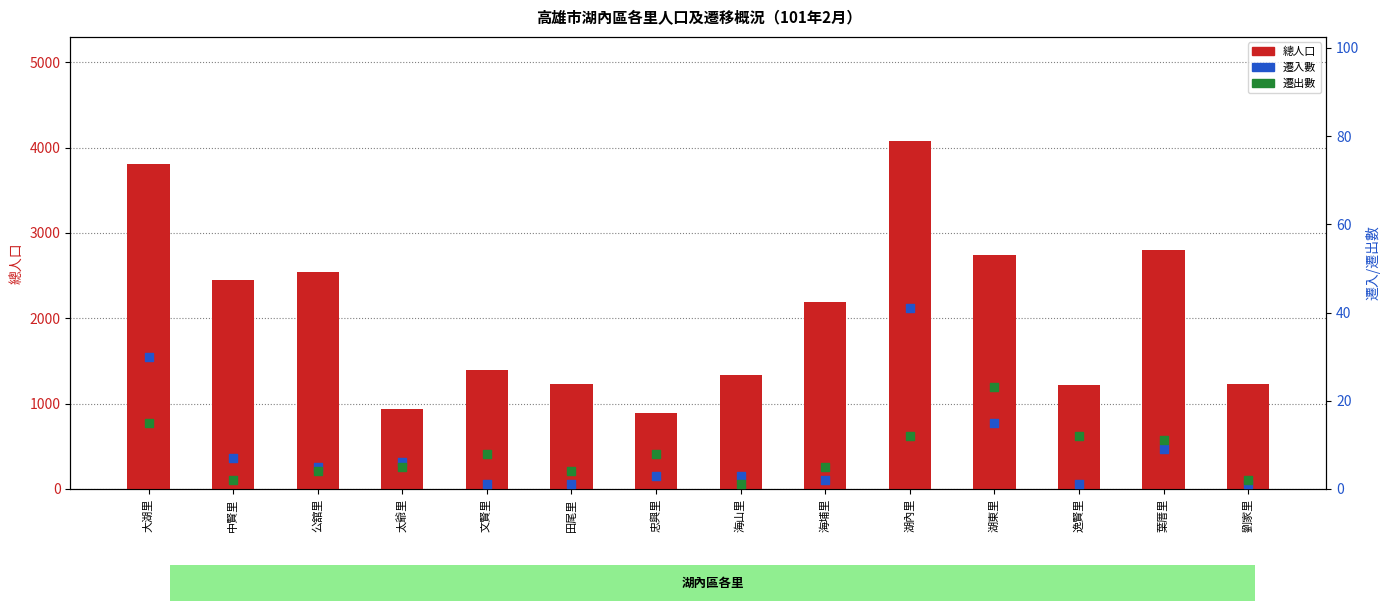

At which category is the sum across all series the highest?

湖內里